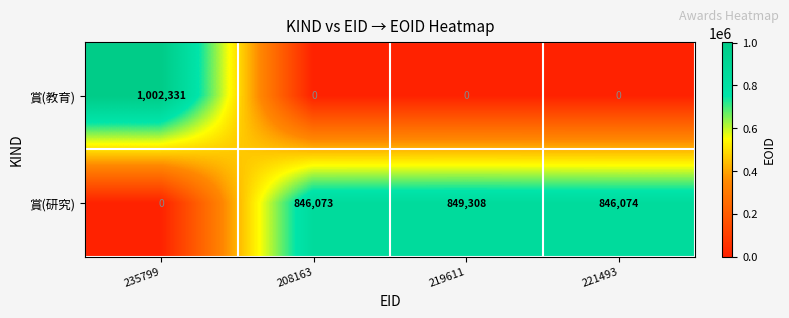

What is the sum of the 賞(教育) values at 208163 and 235799?

1002331